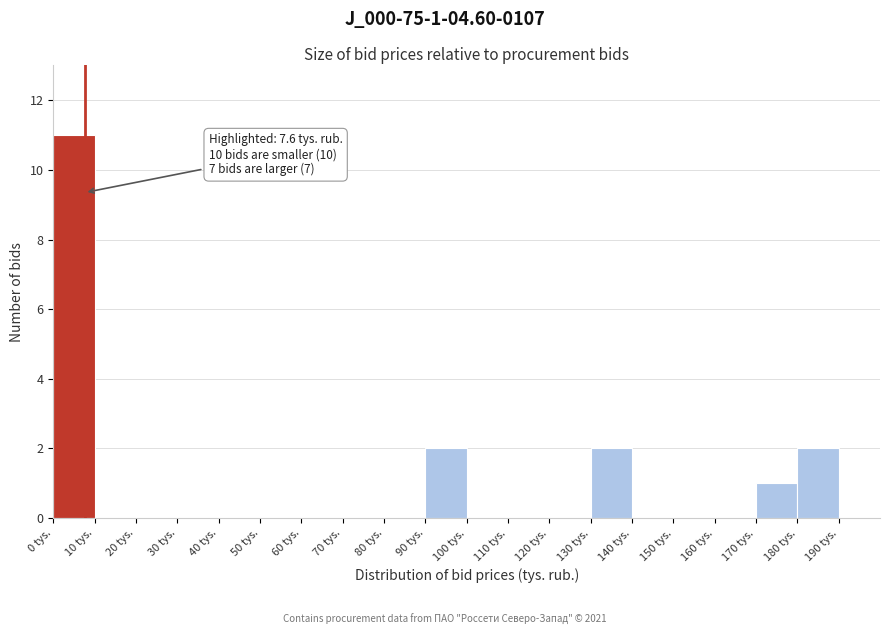

Which range on the x-axis has the tallest bar?

0 to 10